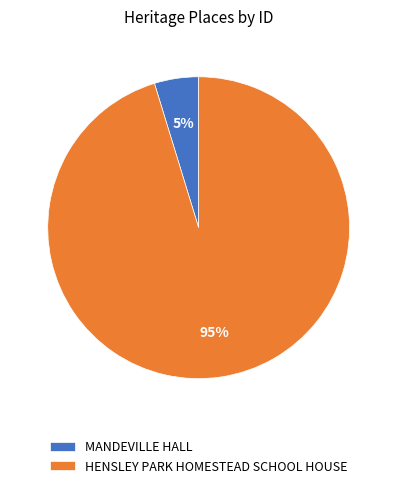

How many slices are in this pie chart?

2